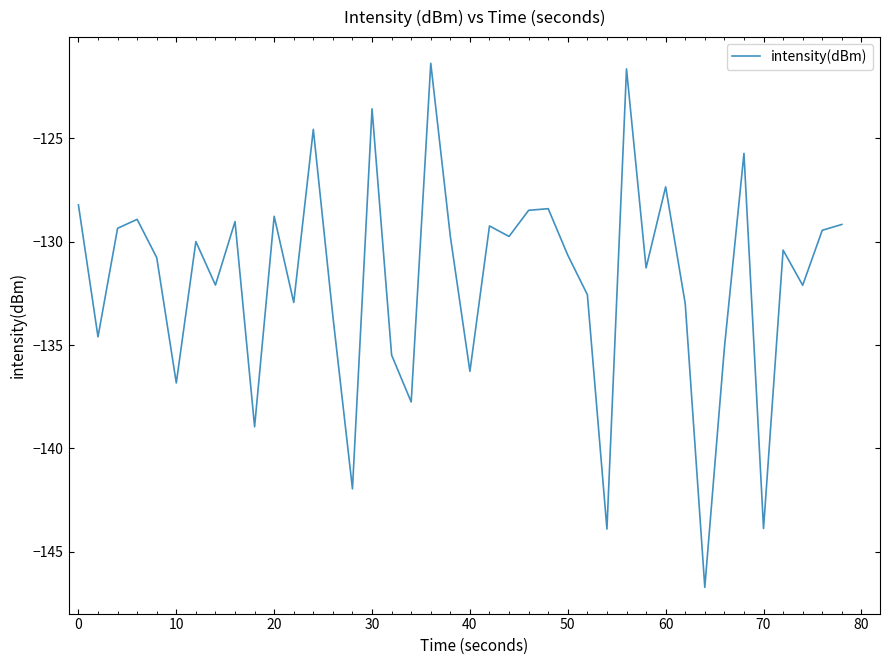

What is the difference between the maximum and minimum values?

25.3